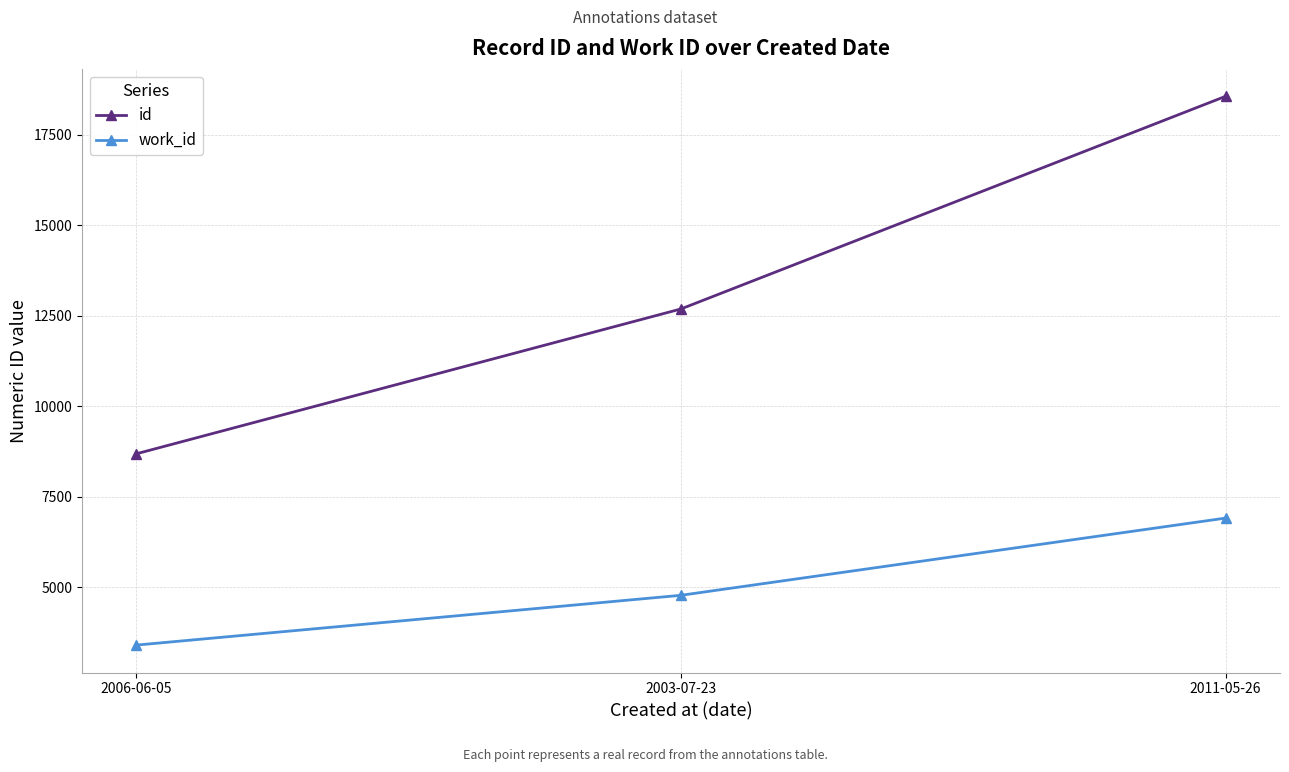

What is the difference between the maximum and minimum values in the id series?

9877